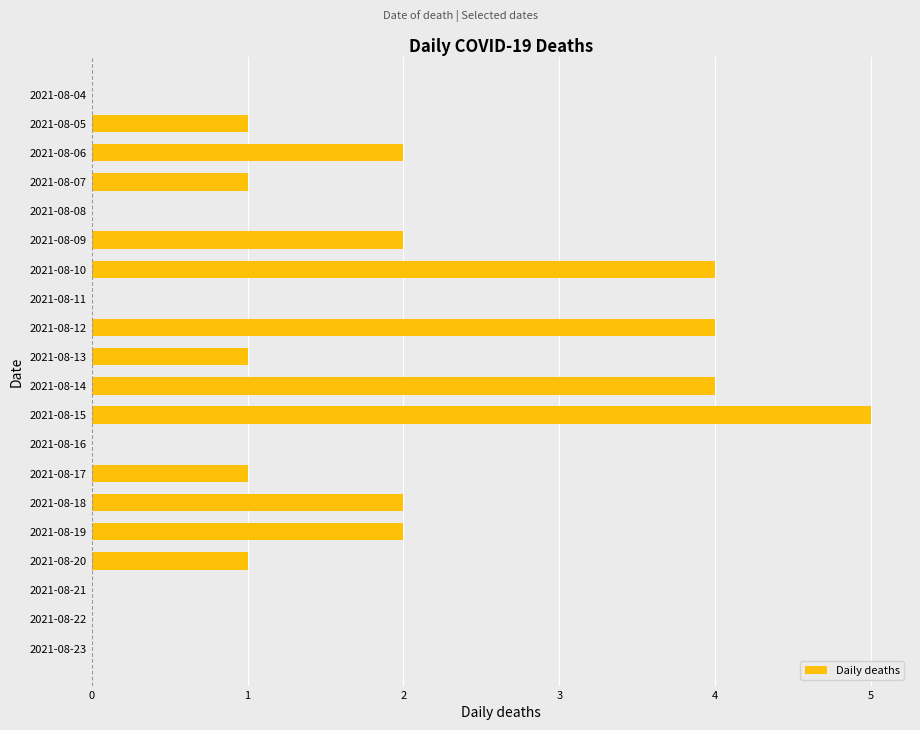

What is the sum of all values?

30